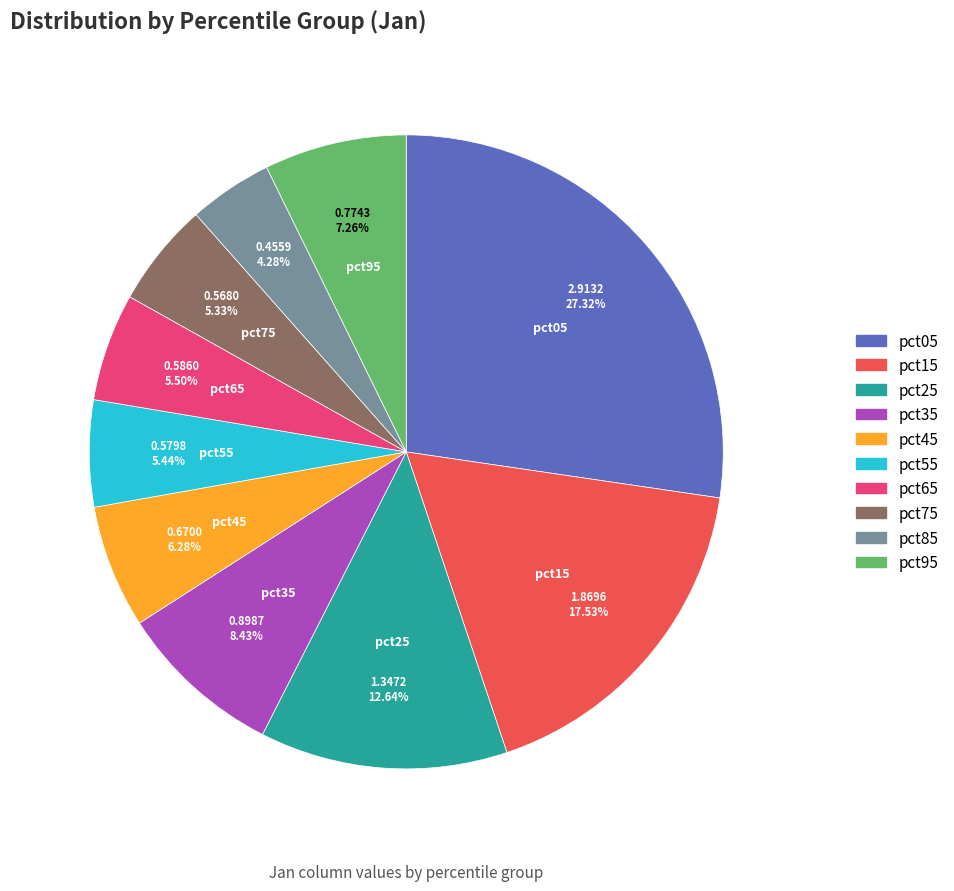

What percentage do pct55 and pct45 together represent?

11.7%